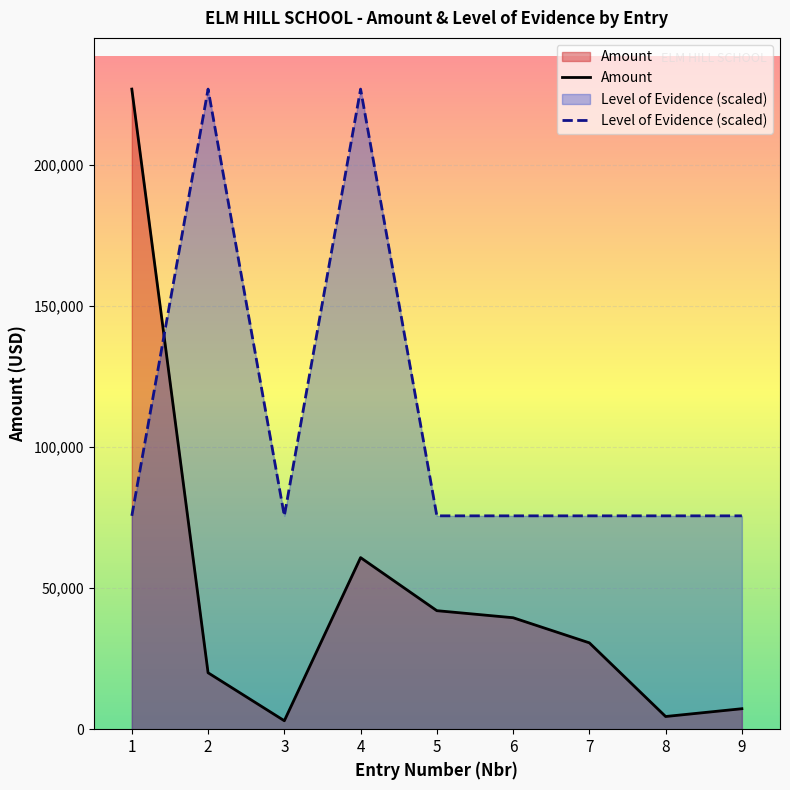

Rank the categories by Amount value from lowest to highest.

3, 8, 9, 2, 7, 6, 5, 4, 1